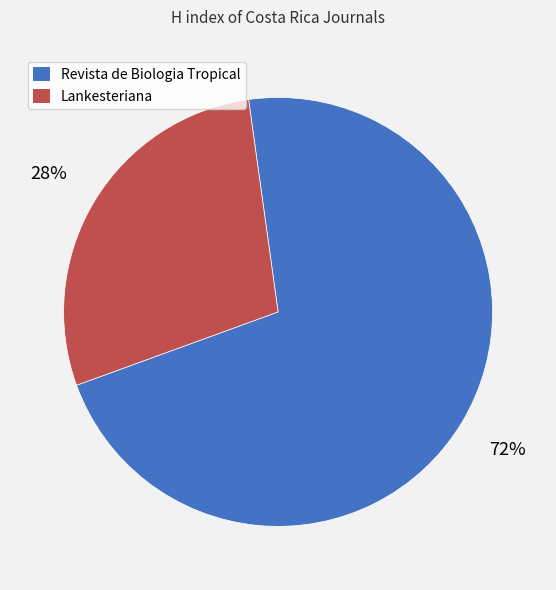

Which slice is the smallest?

Lankesteriana